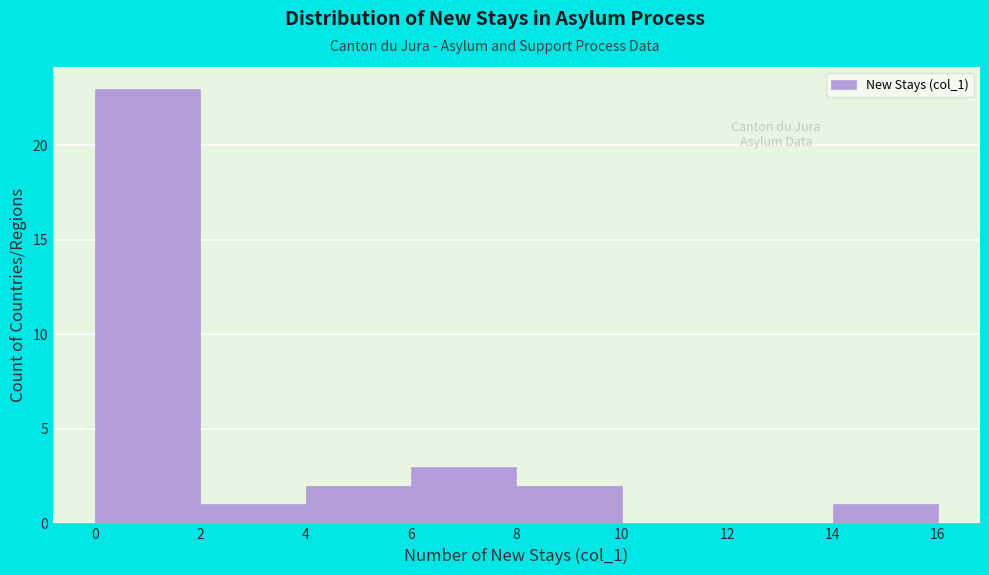

How tall is the bar that spans 14 to 16 on the x-axis? The values are not printed on the chart, so give them approximately, as read against the axis.

1